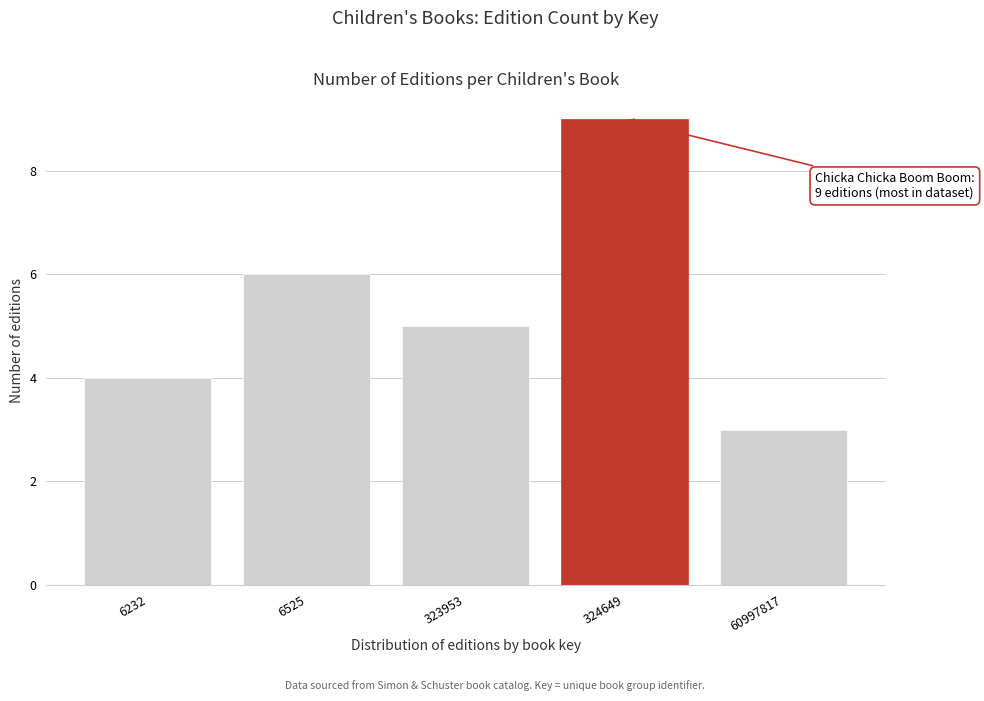

Reading left to right, extract all data points from this chart.

4	6	5	9	3